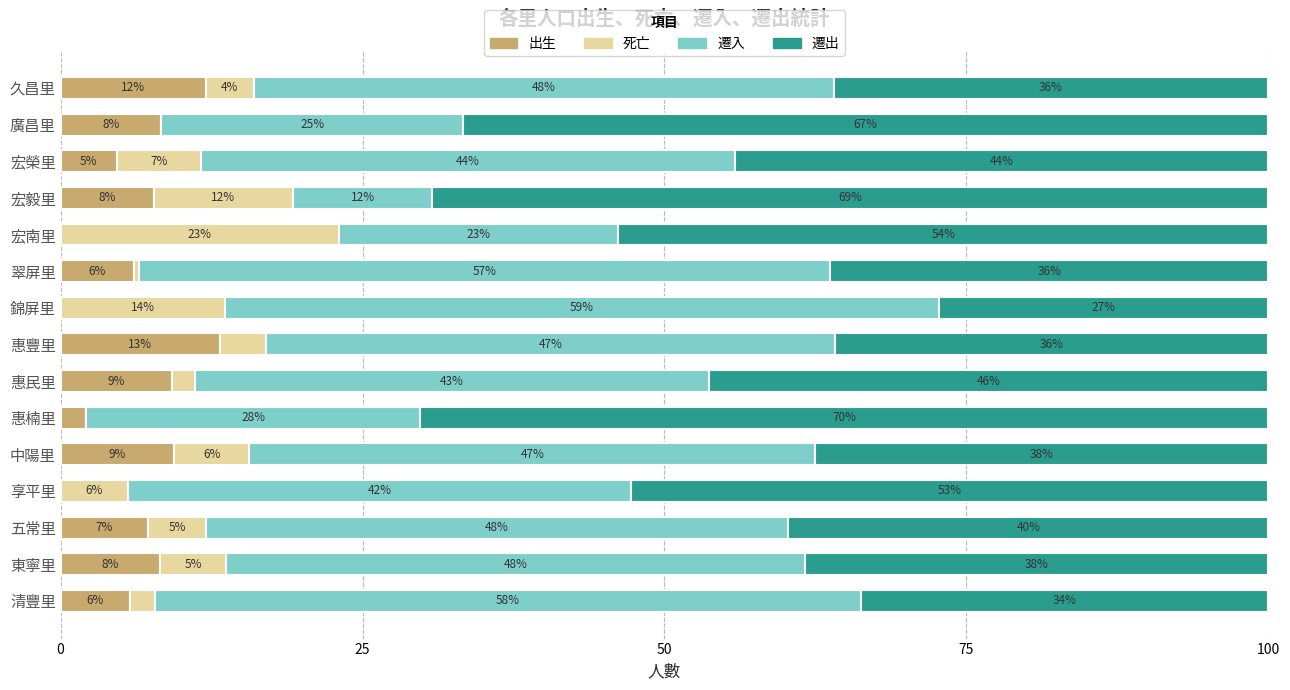

Which category has the highest value in the 出生 series?

惠豐里